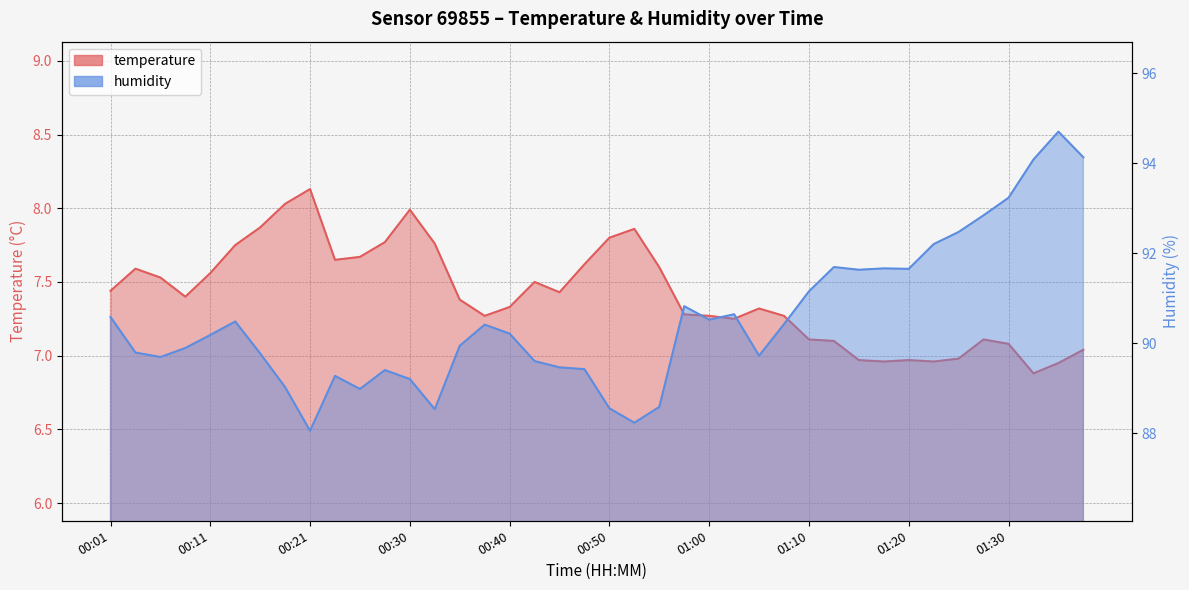

What is the difference between the maximum and second lowest values in the humidity series?

6.5